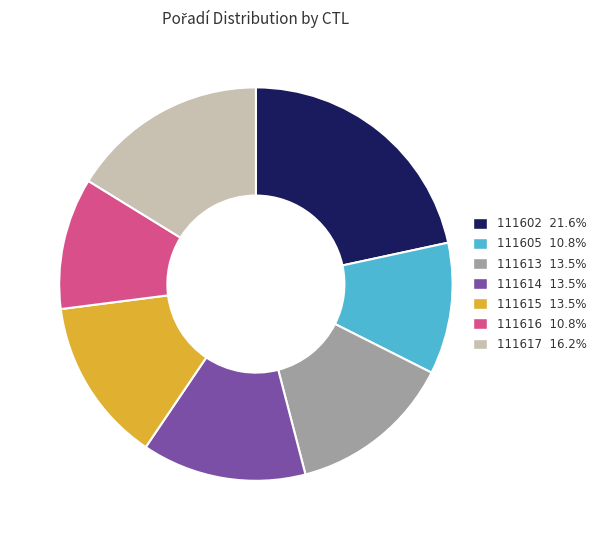

Combined, do 111617 and 111615 account for over 50%?

No